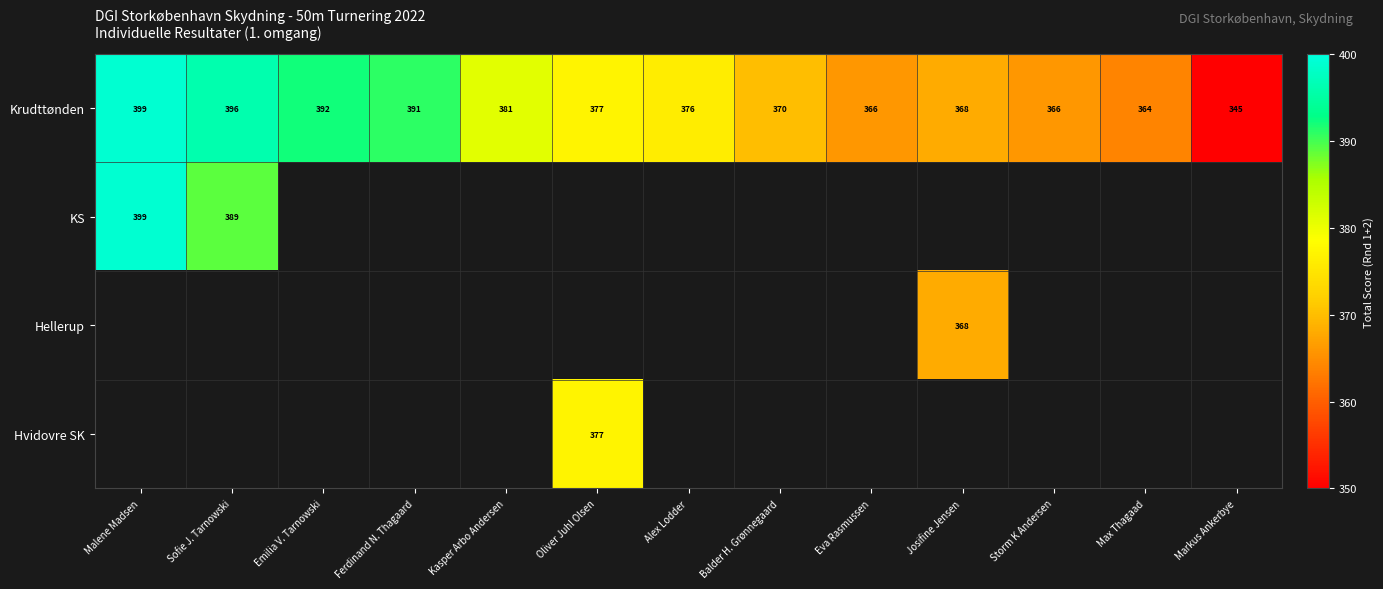

Which category has the highest value in the Krudttønden series?

Malene Madsen